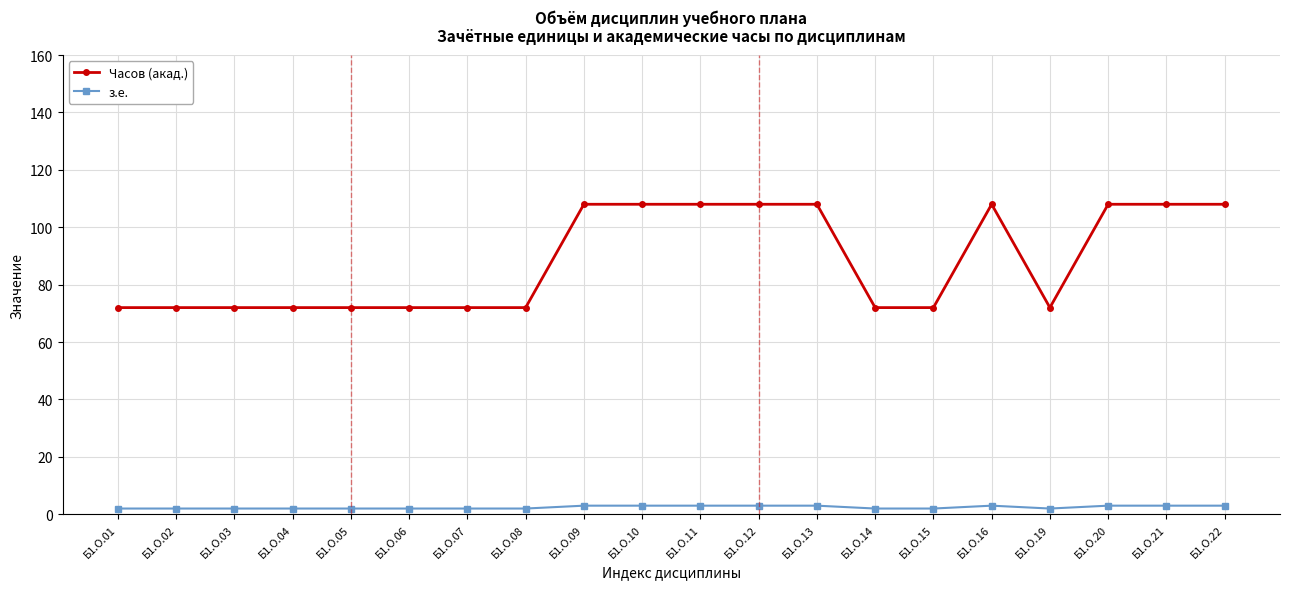

What is the maximum value shown in the chart?

108